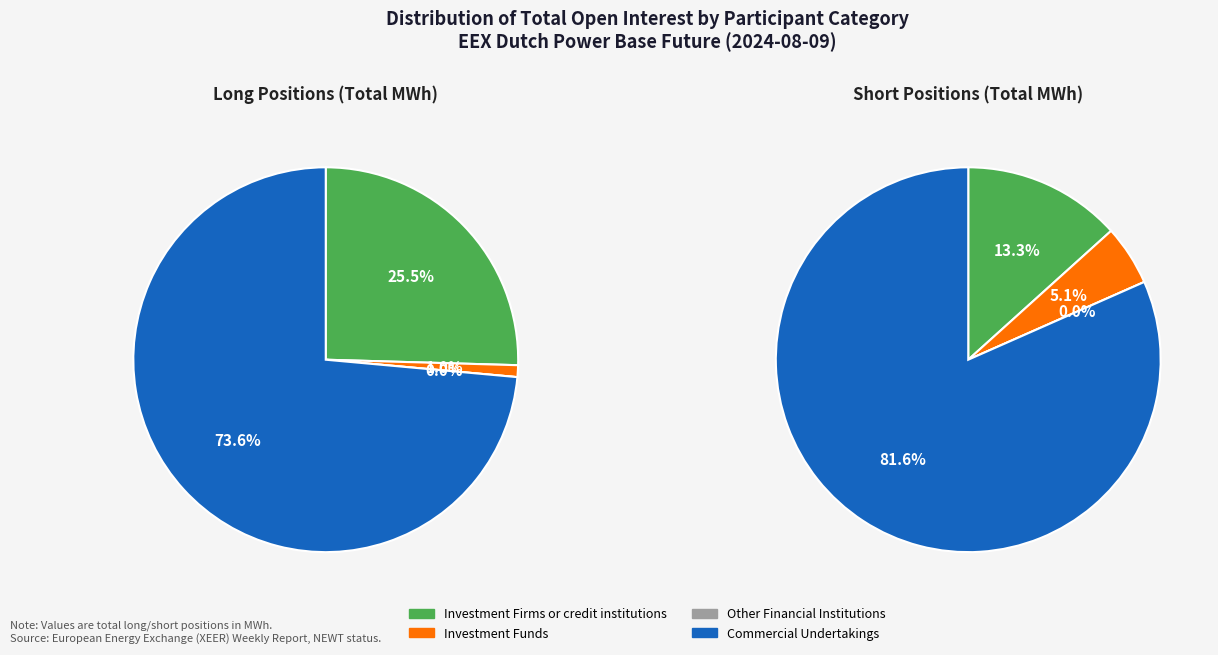

To the nearest percent, what is the average slice percentage?

25%